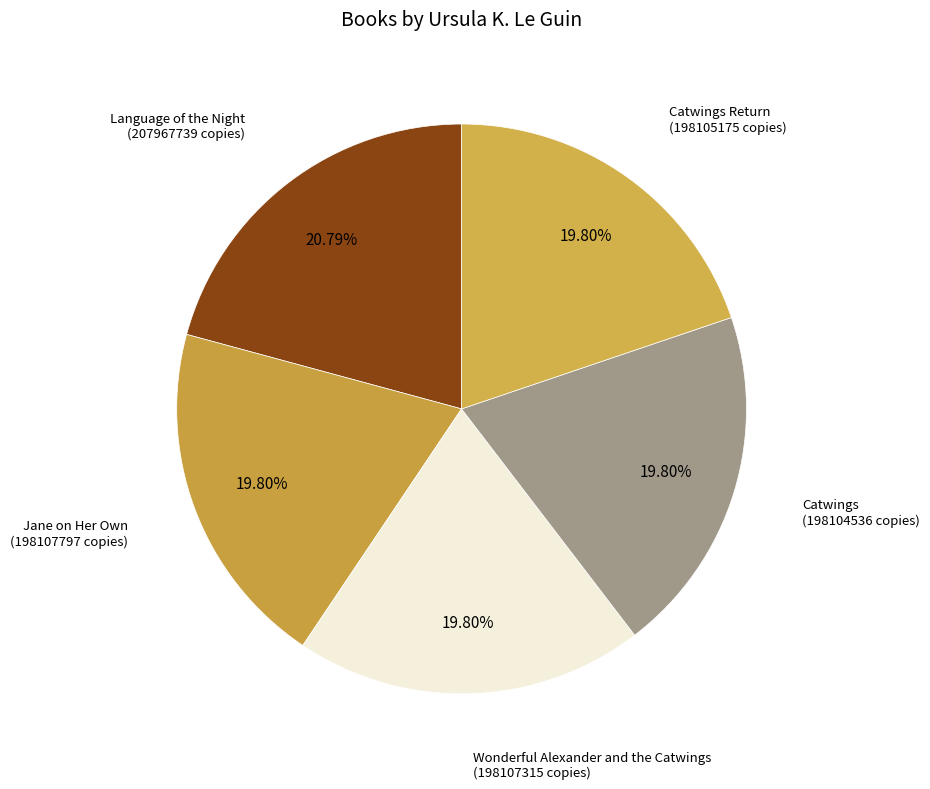

Is the sum of Wonderful Alexander and the Catwings and Catwings Return greater than half?

No